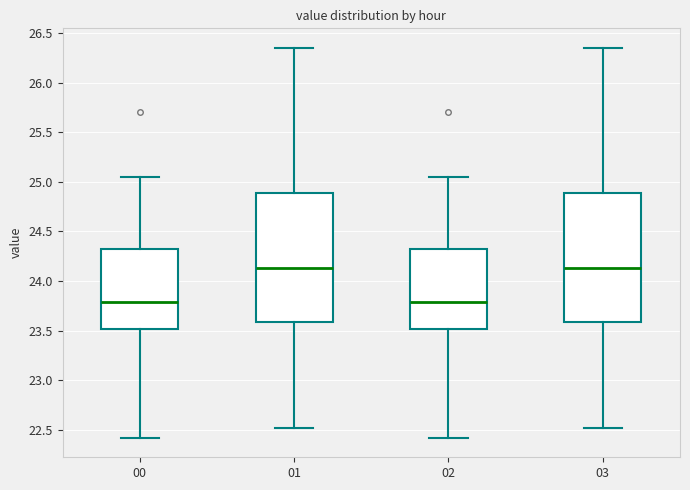

Reading left to right, transcribe this box plot: for each box, give where its median line is, the range the box spans, and where its two whiskers end, as read against the y-axis. The values are not printed on the chart, so give them approximately, as read against the axis.

00: median 23.80, box 23.50 to 24.35, whiskers 22.40 to 25.05
01: median 24.15, box 23.60 to 24.90, whiskers 22.50 to 26.35
02: median 23.80, box 23.50 to 24.35, whiskers 22.40 to 25.05
03: median 24.15, box 23.60 to 24.90, whiskers 22.50 to 26.35